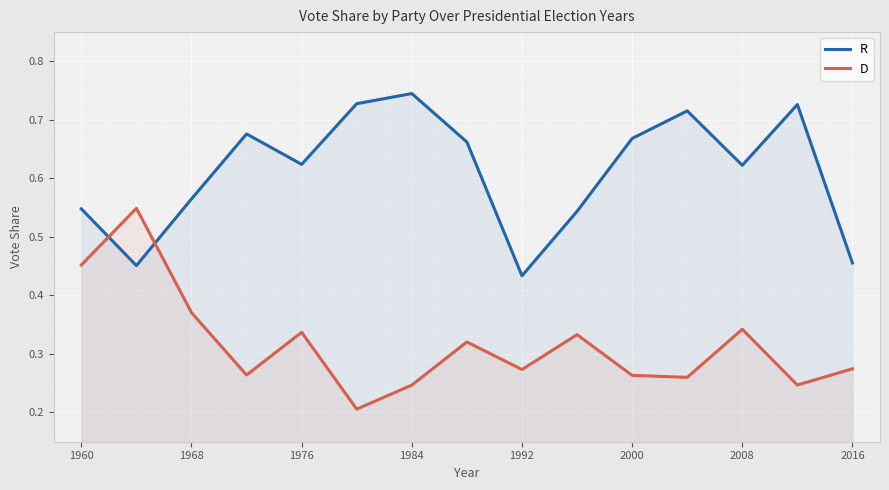

What is the difference between the maximum and second lowest values in the R series?

0.3